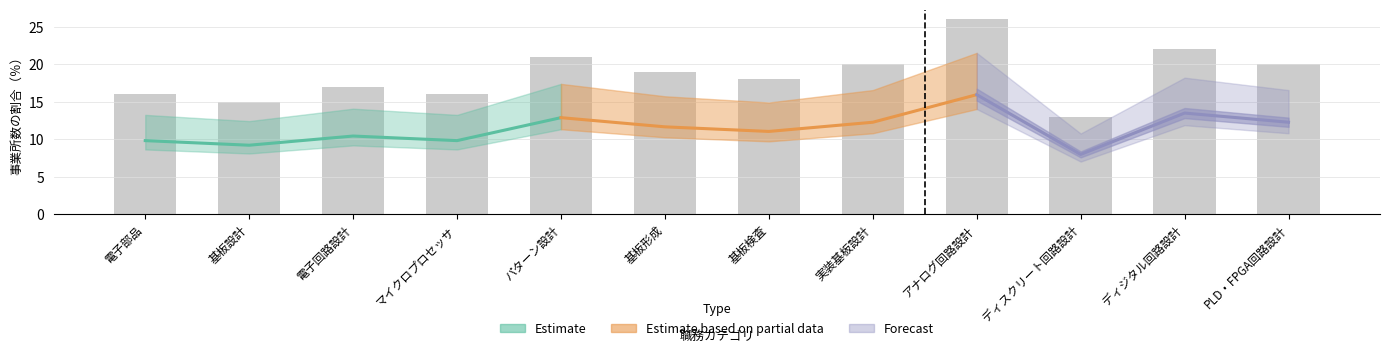

How many values are below 19?

6